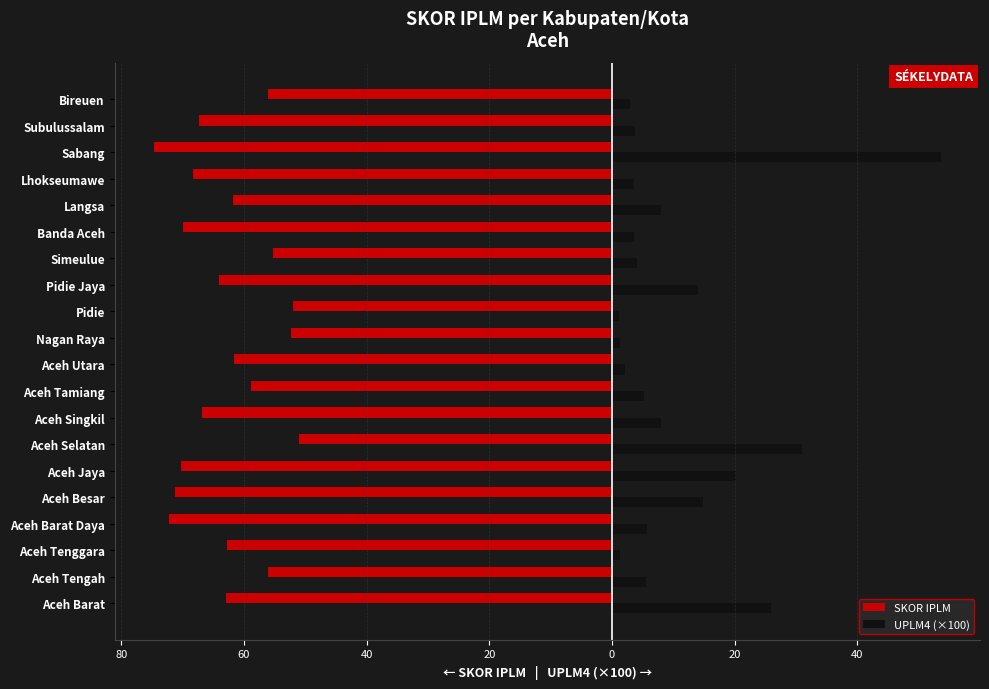

What are all the series names shown in the legend?

SKOR IPLM, UPLM4 (×100)